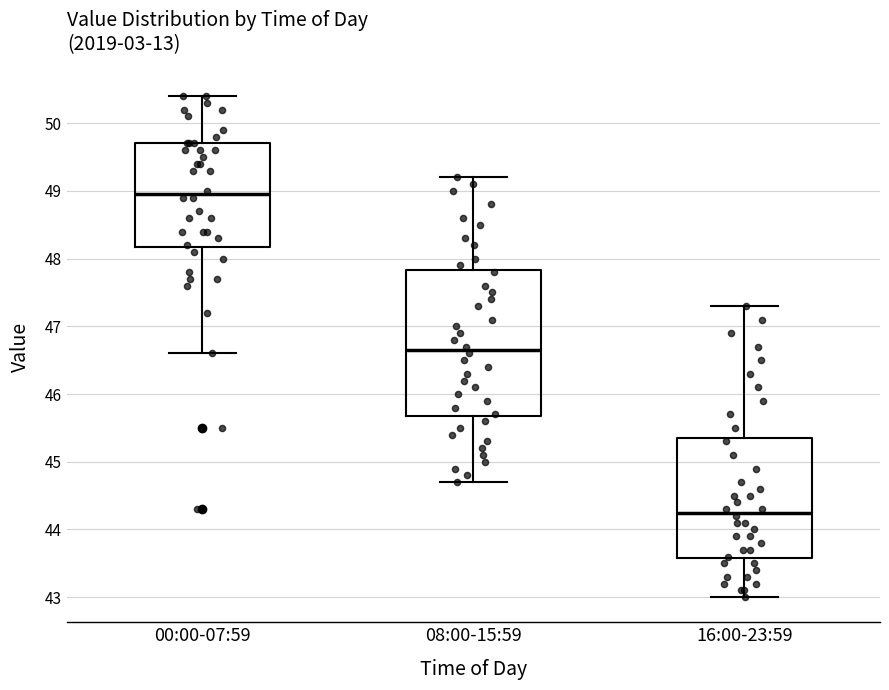

Where does the median line of the box for 08:00-15:59 sit on the y-axis? The values are not printed on the chart, so give them approximately, as read against the axis.

46.7